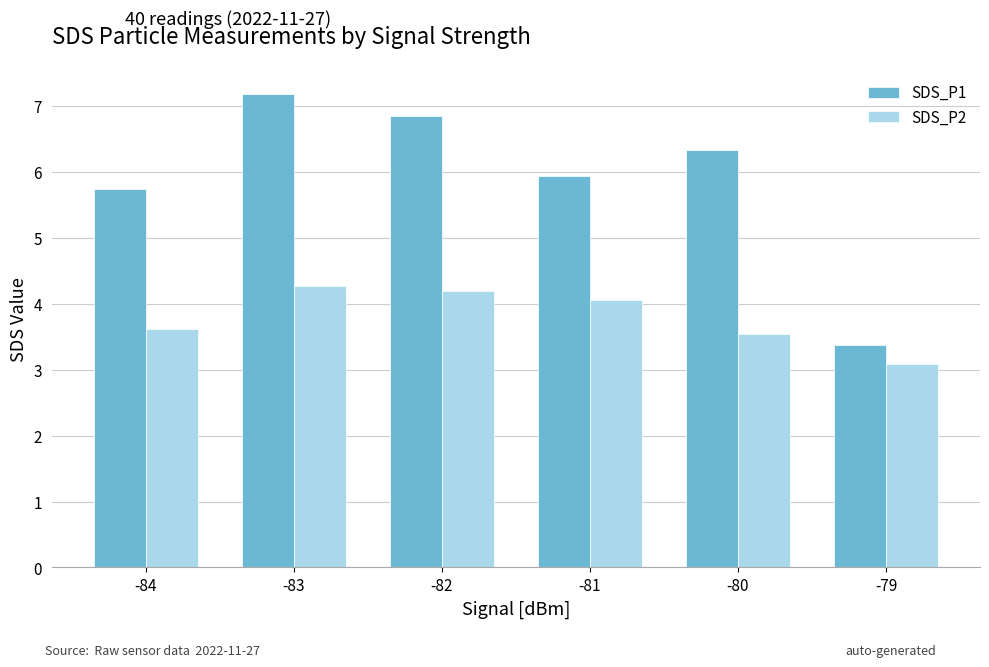

Reading right to left, transcribe all the data shown in this chart.

SDS_P1: 3.4	6.3	5.9	6.8	7.2	5.7
SDS_P2: 3.1	3.5	4.1	4.2	4.3	3.6